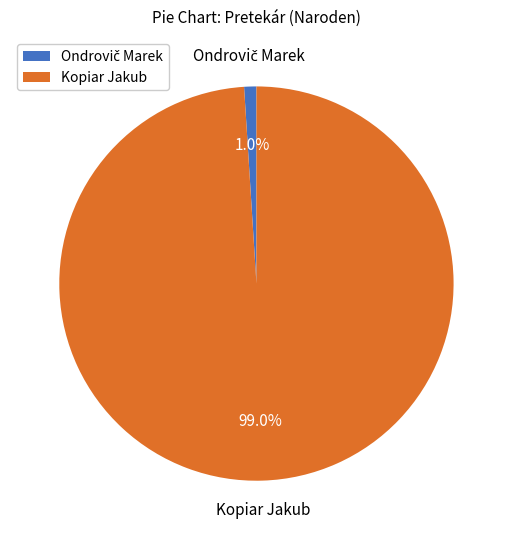

True or false: Kopiar Jakub accounts for 99% of the total.

True